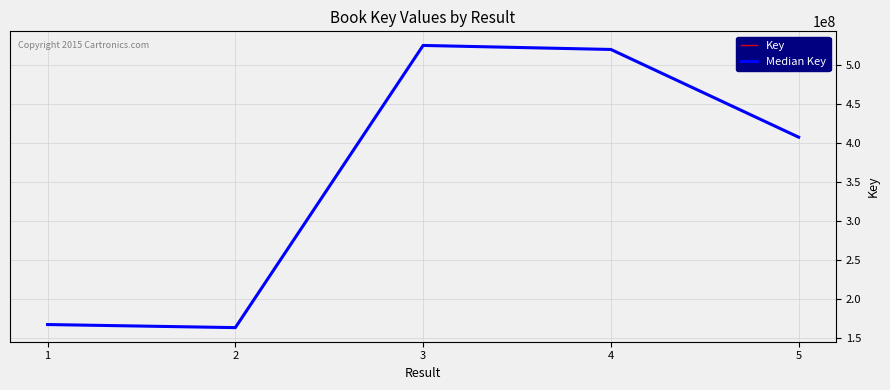

True or false: Key and Median Key intersect in this chart.

False